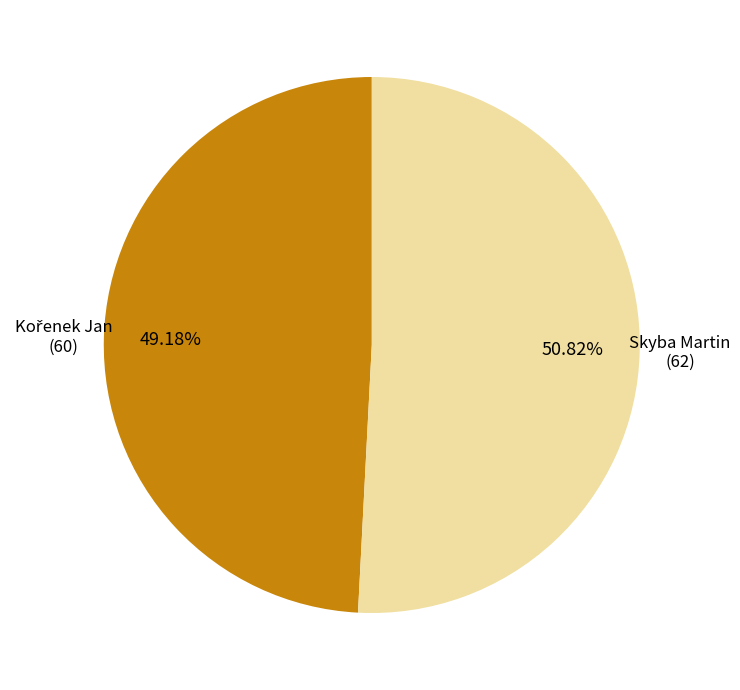

Does any single category account for the majority?

Yes